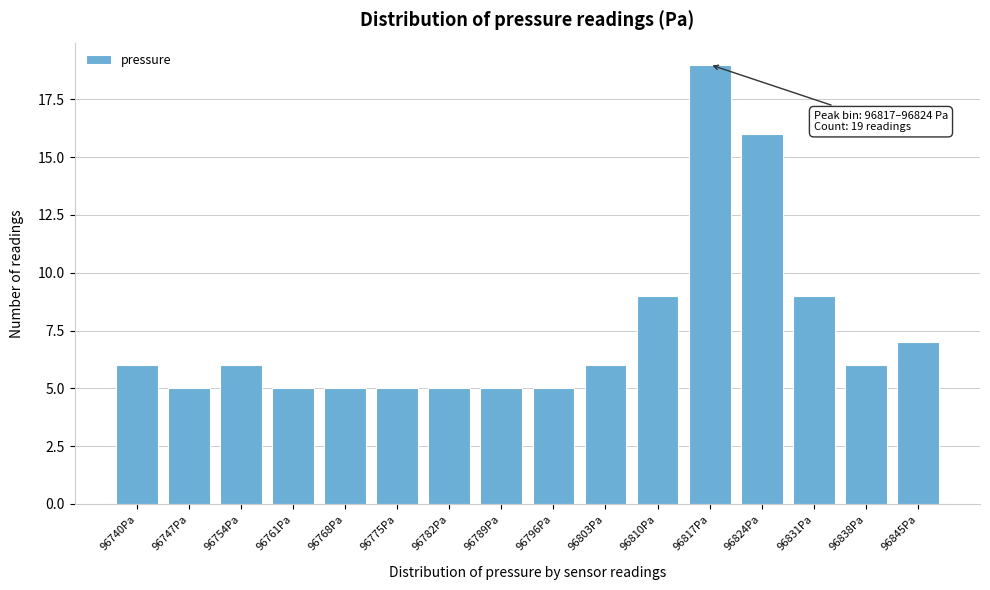

Reading left to right, extract all data points from this chart.

96740Pa=6	96747Pa=5	96754Pa=6	96761Pa=5	96768Pa=5	96775Pa=5	96782Pa=5	96789Pa=5	96796Pa=5	96803Pa=6	96810Pa=9	96817Pa=19	96824Pa=16	96831Pa=9	96838Pa=6	96845Pa=7